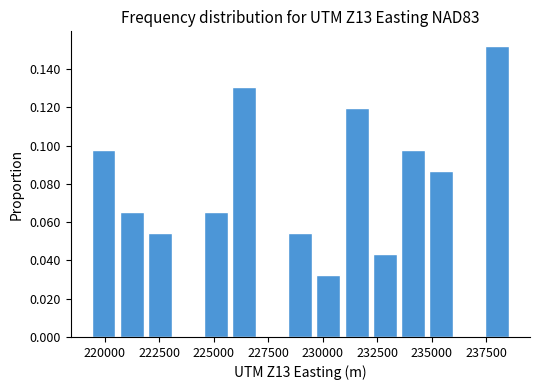

Read against the x-axis, roughly where is the centre of the tallest bar?

238000